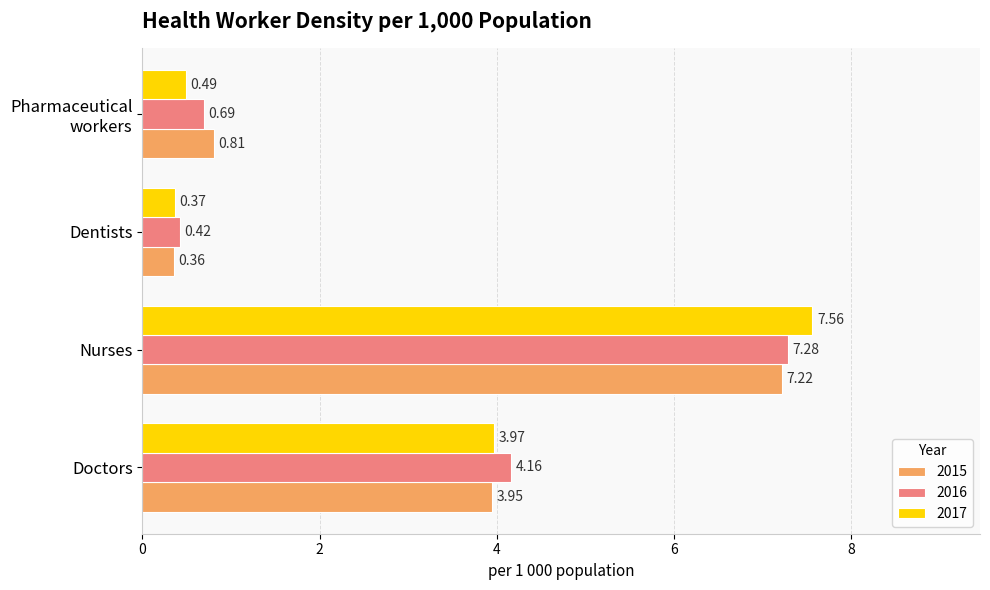

Rank the series at Nurses from lowest to highest value.

2015, 2016, 2017